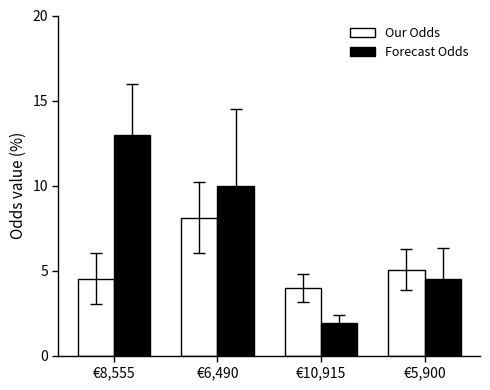

Between €10,915 and €5,900, which series saw the biggest shift?

Forecast Odds